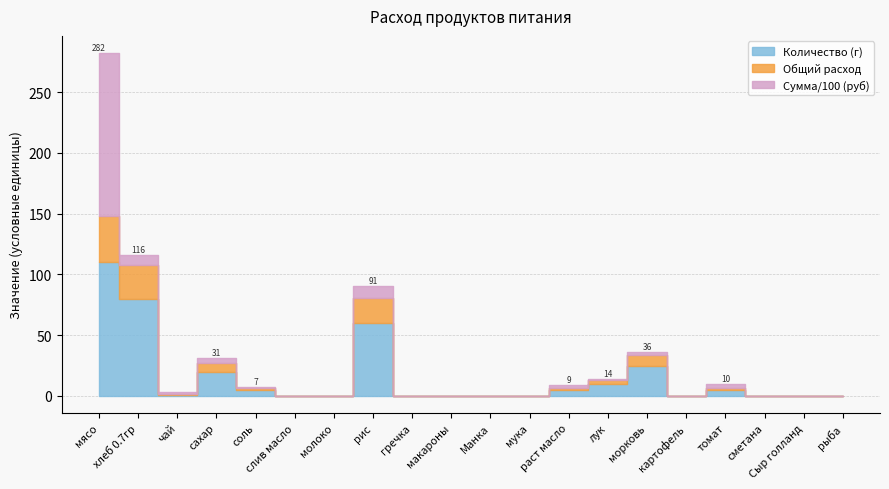

True or false: Цена and Общий расход cross at least once.

False